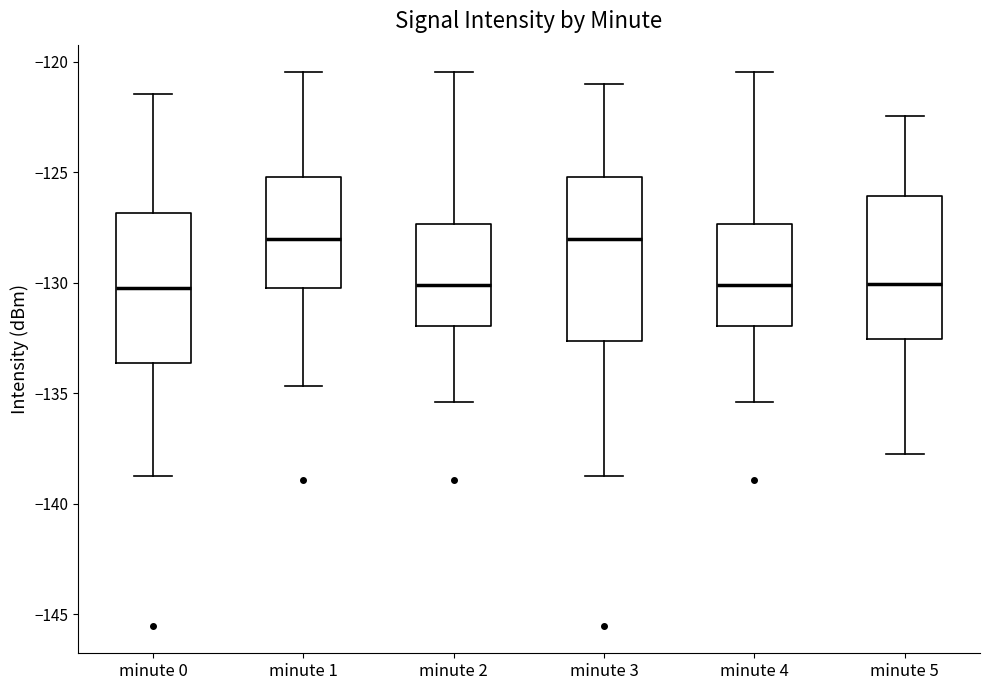

Comparing the boxes themselves (not the whiskers), which one is the tallest?

minute 3